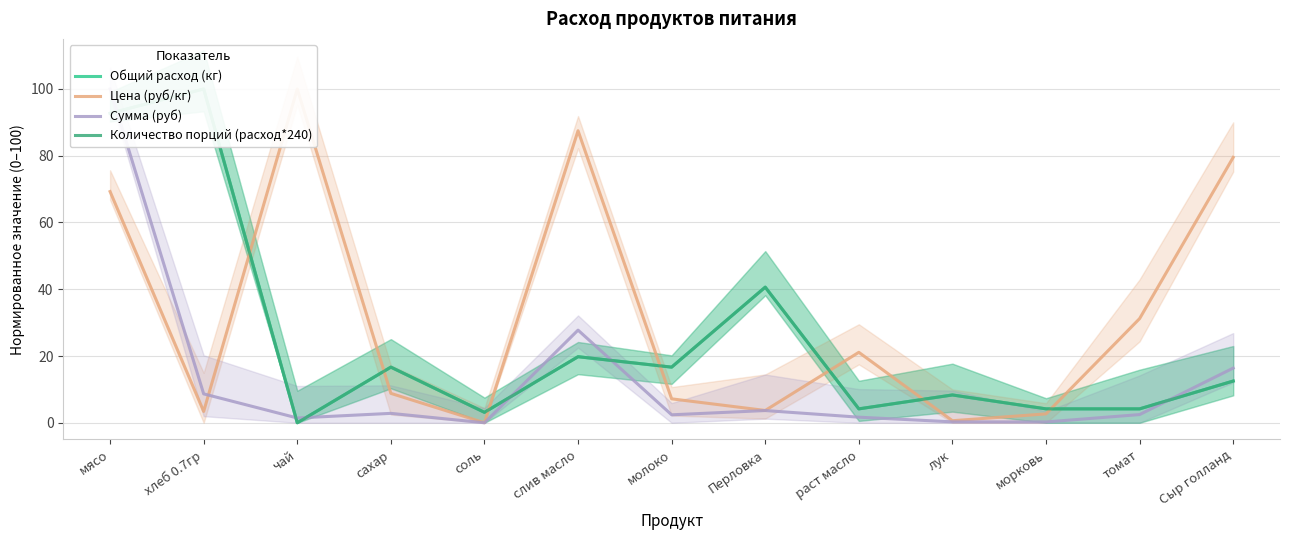

At which category is the sum across all series the highest?

мясо